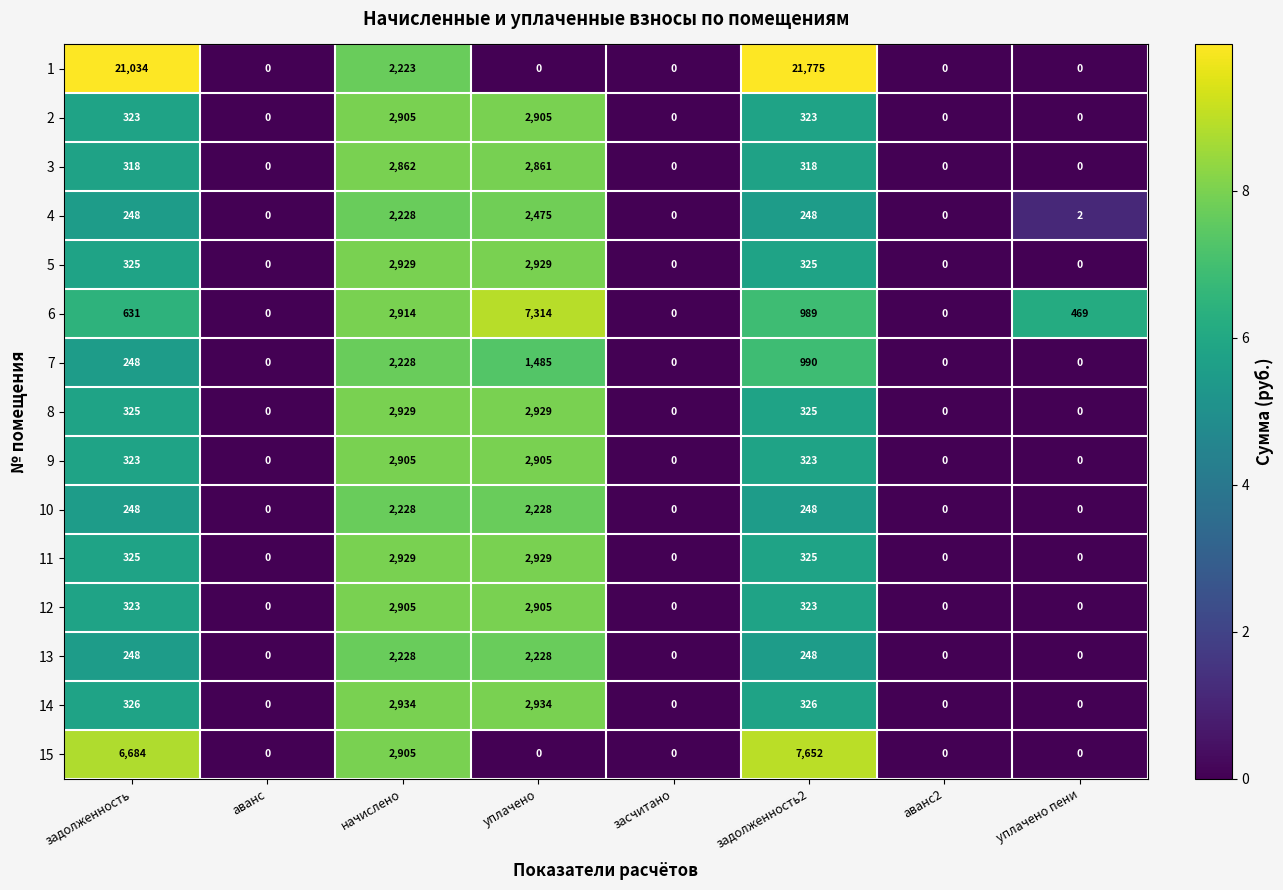

What is the spread (max minus min) of values at задолженность?

20786